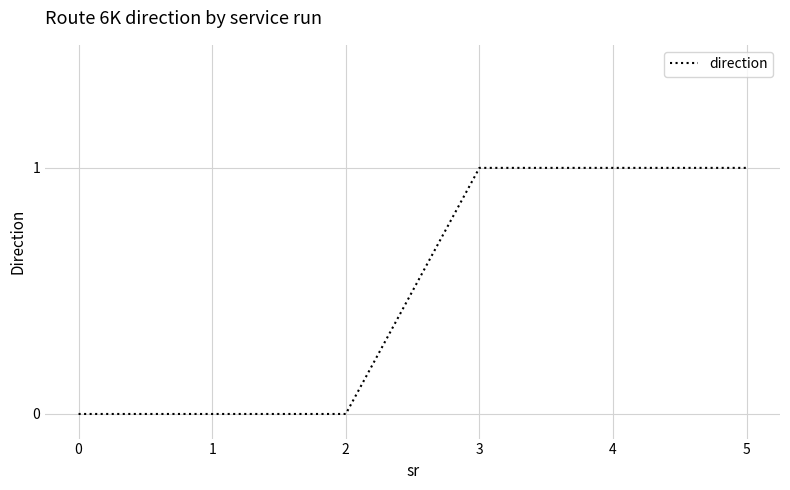

What is the change in value from 2 to 4?

+1